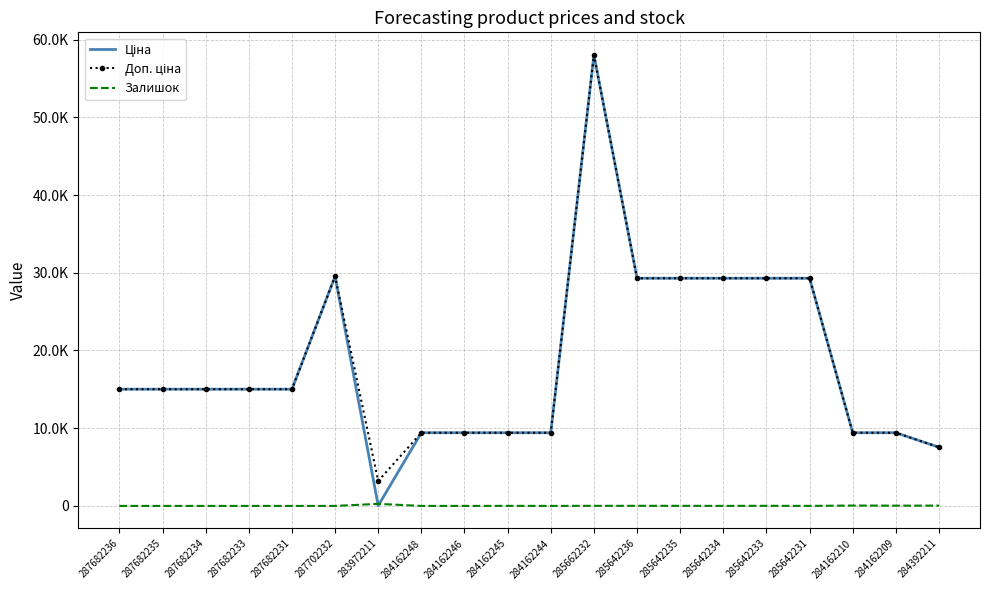

True or false: Доп. ціна has more than 2 points higher than both neighbors.

False